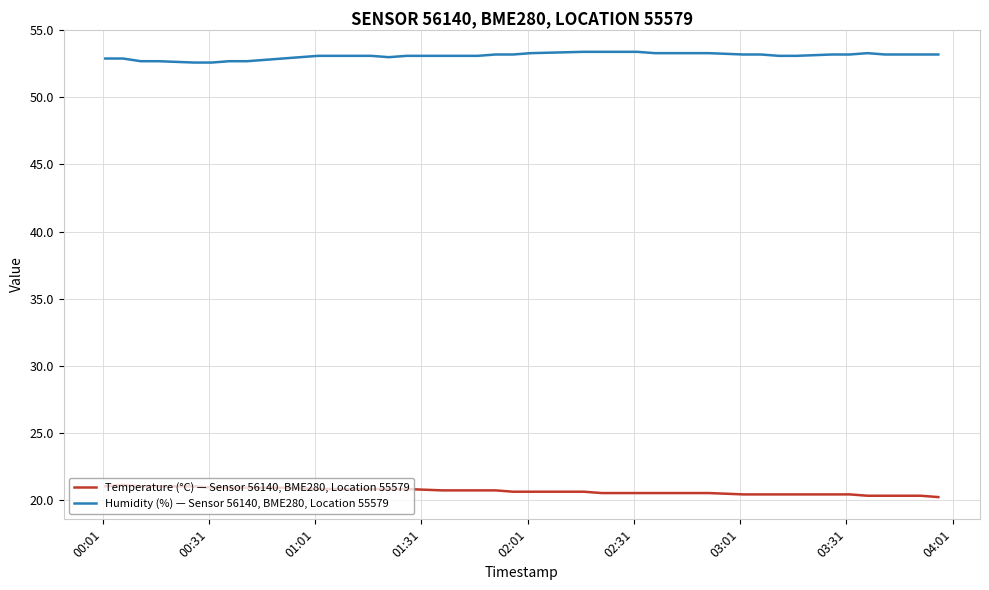

What is the greatest value displayed?

53.4